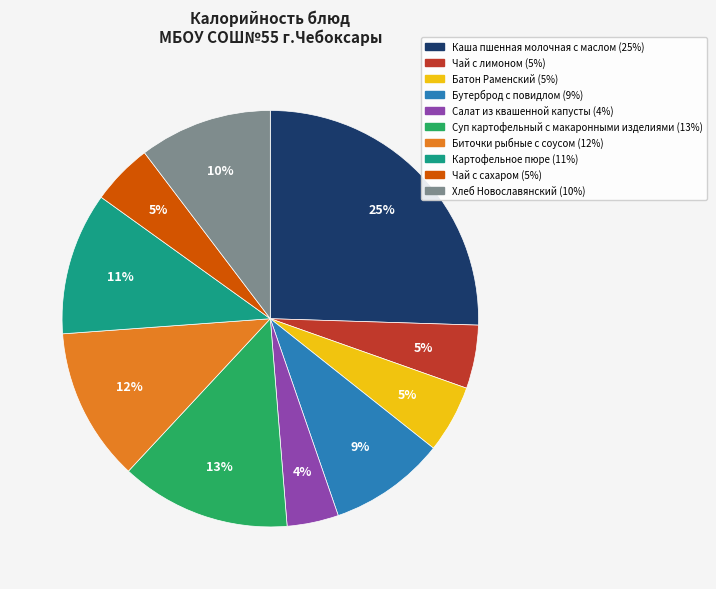

What is the largest slice in the pie chart?

Каша пшенная молочная с маслом